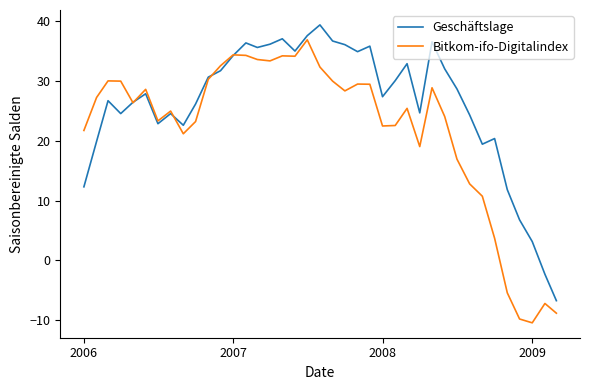

What is the highest value of the Geschäftslage series?

39.3